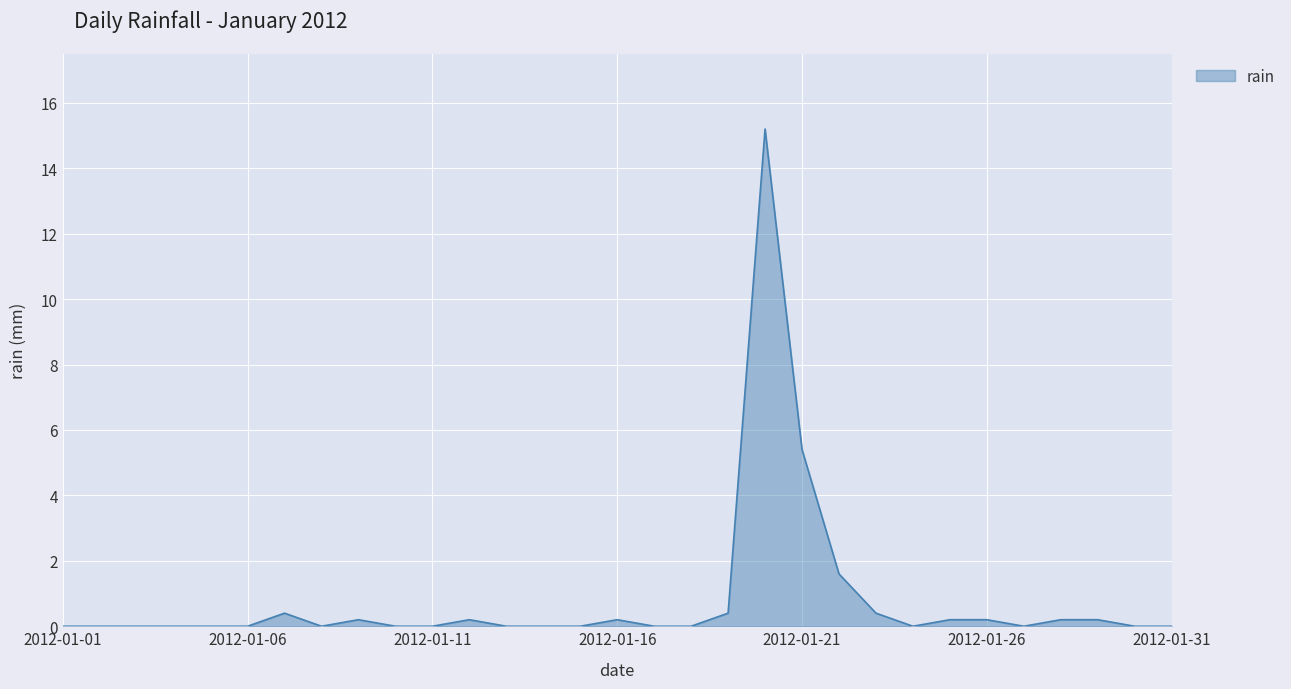

What is the difference between the maximum and minimum values?

15.2